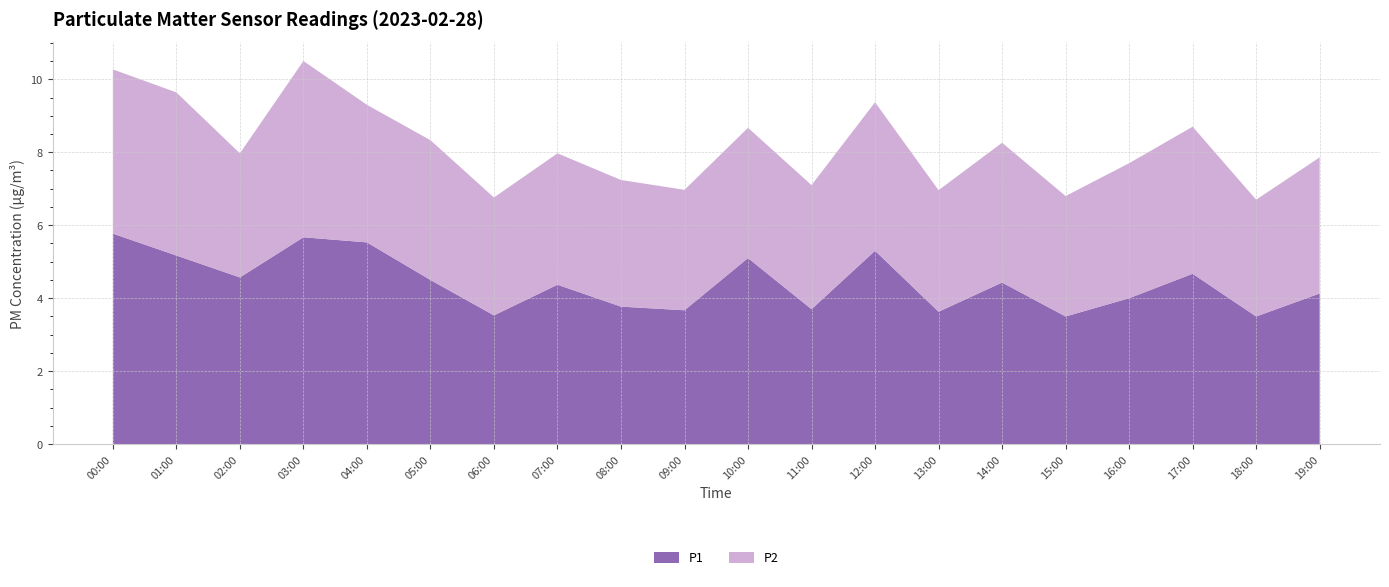

Reading left to right, transcribe all the data shown in this chart.

P1: 5.8	5.2	4.6	5.7	5.5	4.5	3.5	4.4	3.8	3.7	5.1	3.7	5.3	3.6	4.4	3.5	4.0	4.7	3.5	4.1
P2: 4.5	4.5	3.4	4.8	3.8	3.8	3.2	3.6	3.5	3.3	3.6	3.4	4.1	3.3	3.8	3.3	3.7	4.0	3.2	3.7